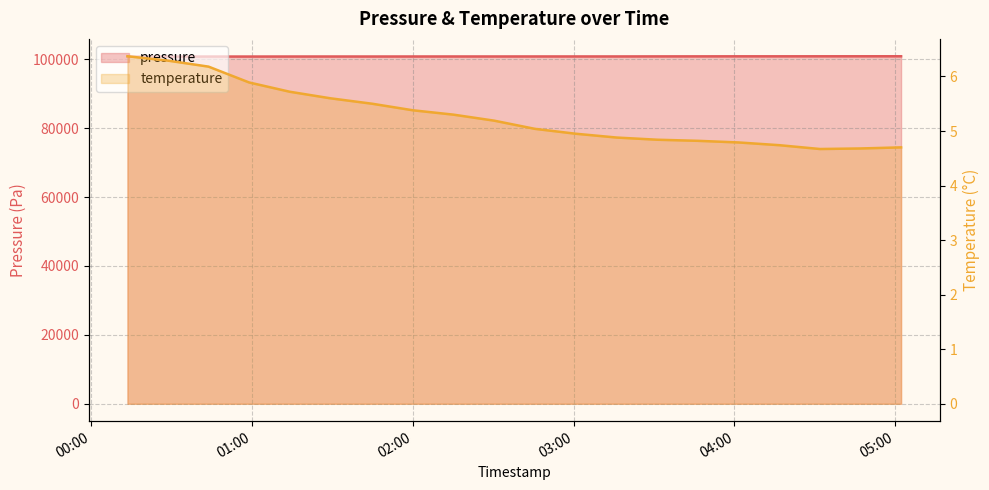

What position from the right is 2022-10-31T04:01:36?

5